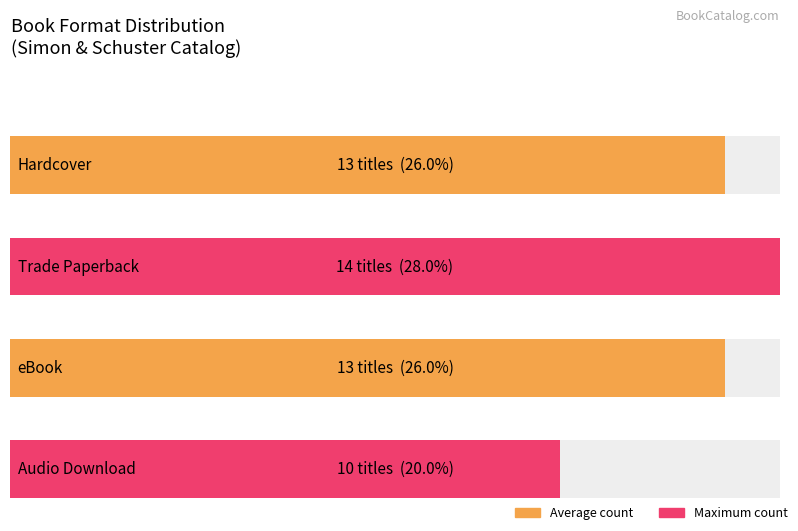

True or false: the data shows 3 at 11.

False